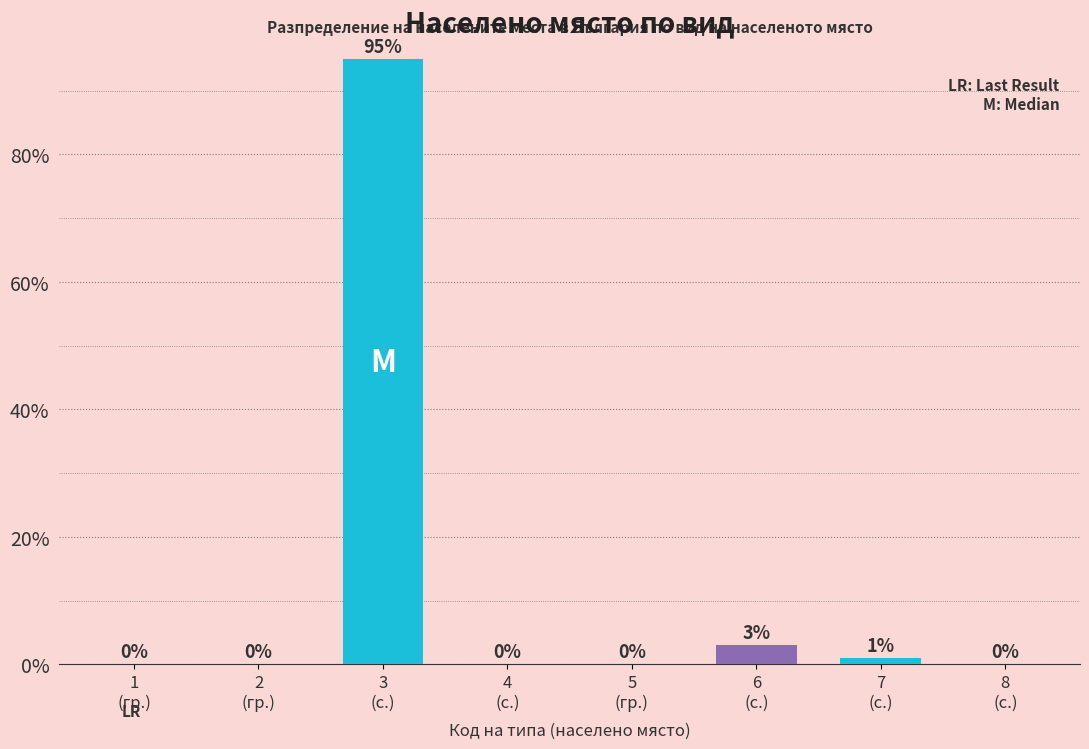

What is the difference between the values at 7
(с.) and 2
(гр.)?

1